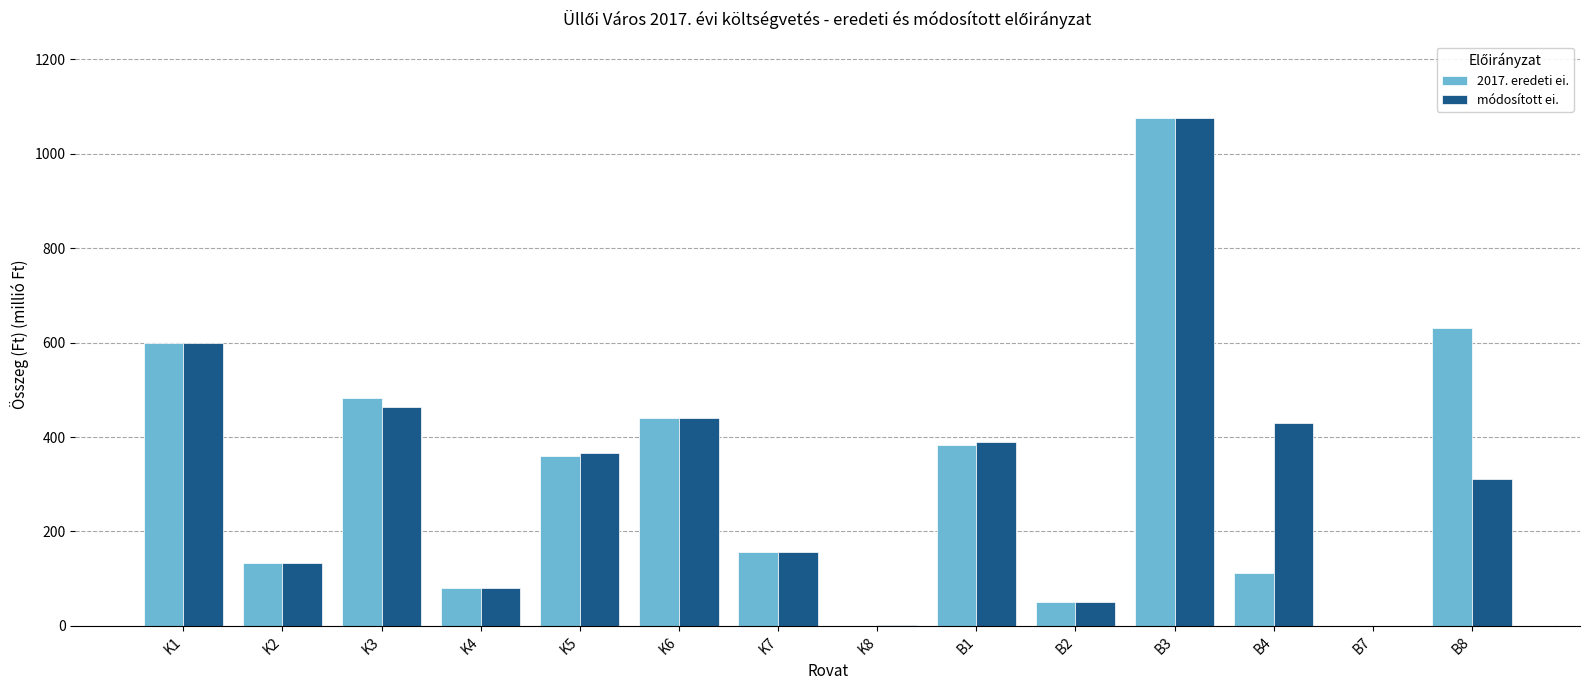

What is the sum of all módosított ei. values?

4495.3